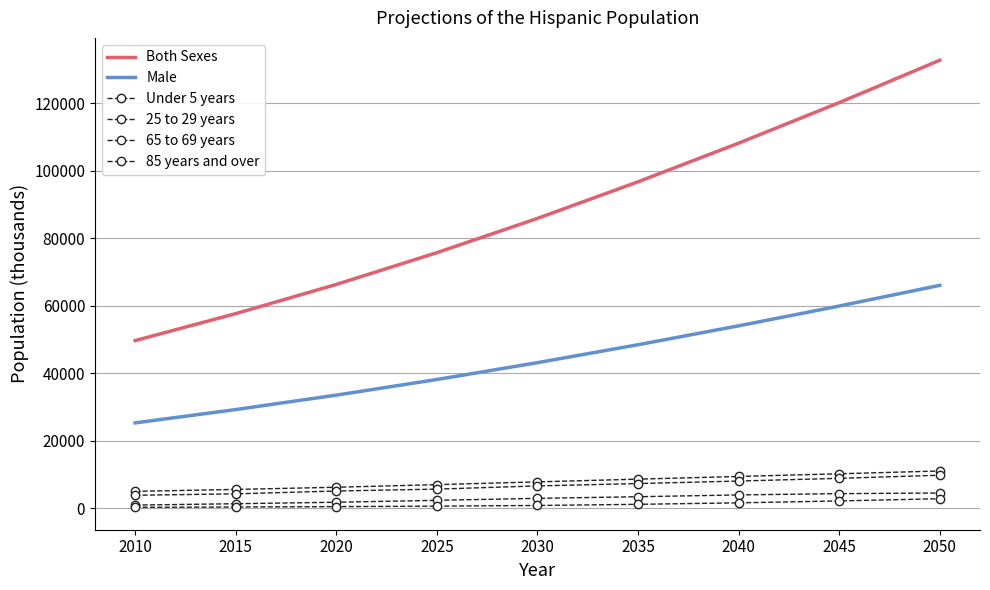

What is the difference between the maximum and second lowest values in the 25 to 29 years series?

5520